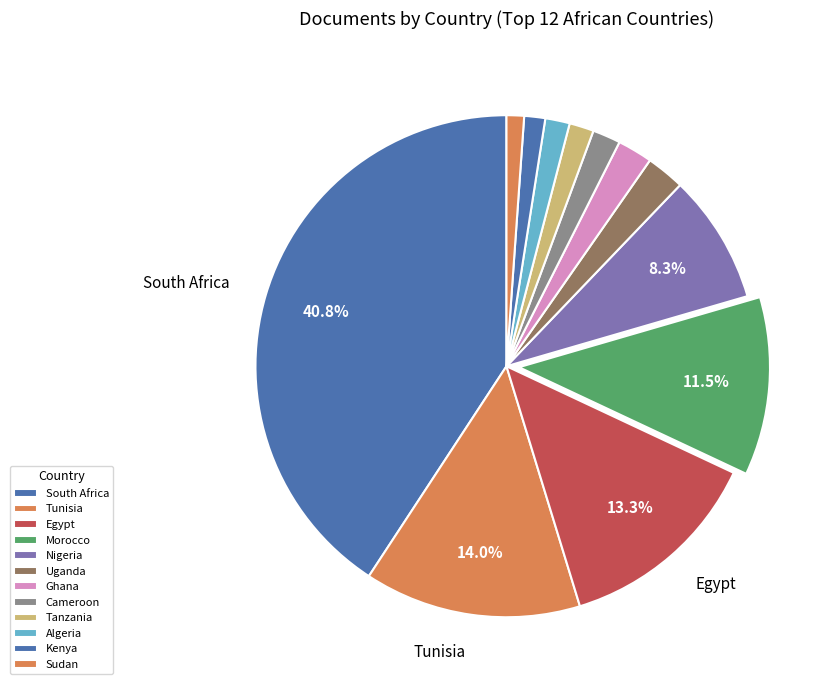

True or false: Cameroon accounts for 1% of the total.

False